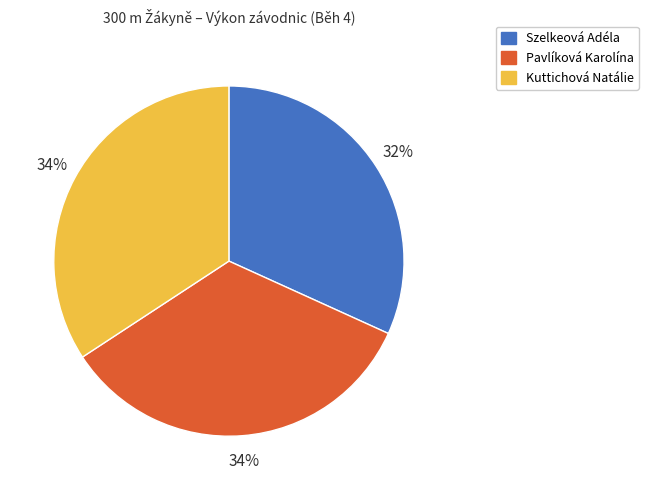

Is Szelkeová Adéla the majority of the pie?

No